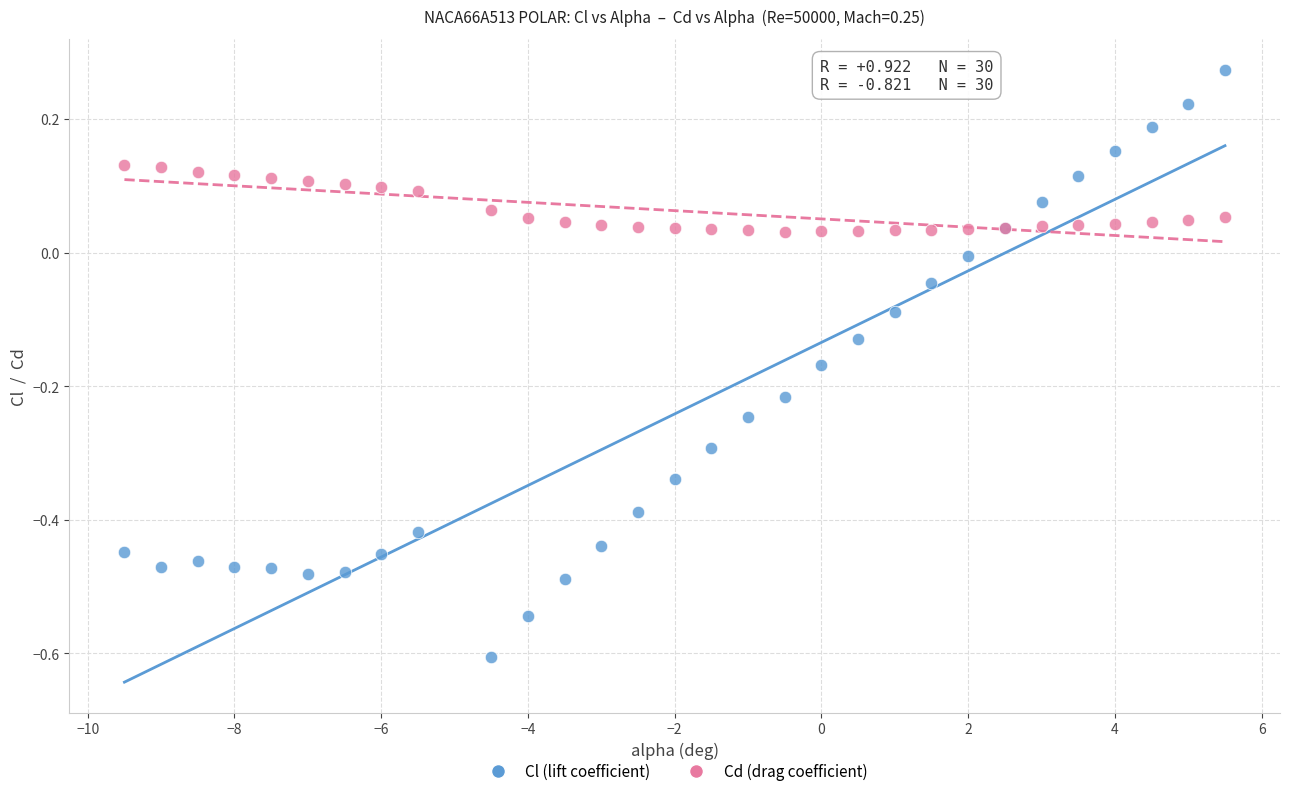

Which series reaches the maximum Y coordinate?

Cl (lift coefficient)